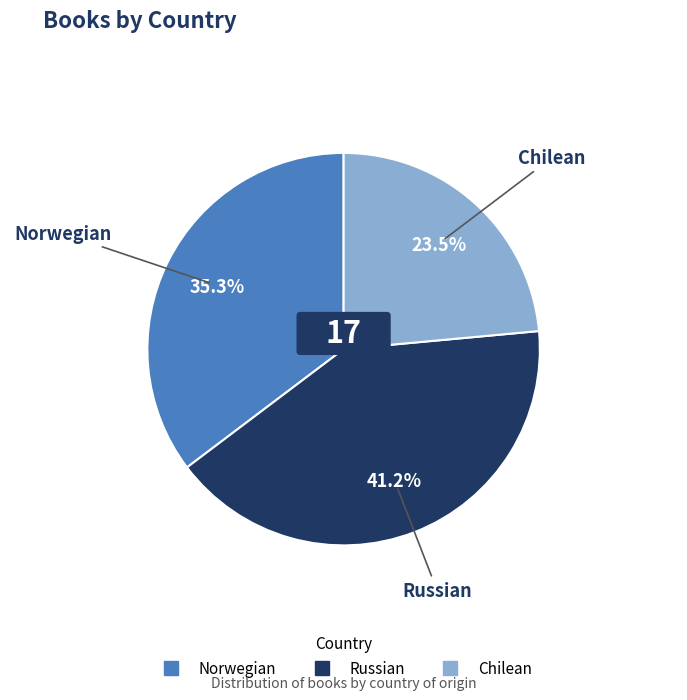

To the nearest percent, what is the difference between the Chilean and Norwegian slice percentages?

12%